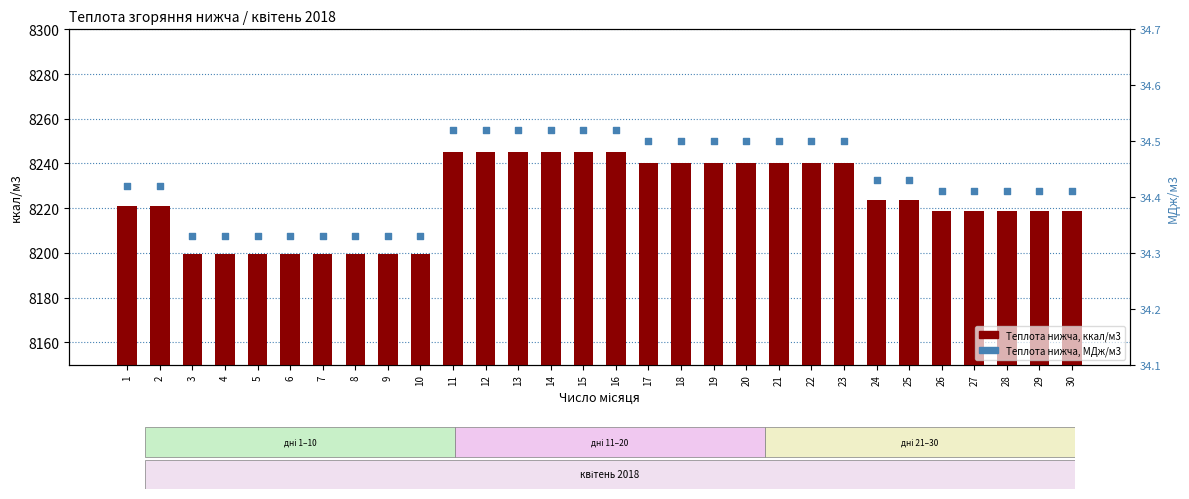

Which series has the largest total across all categories?

Теплота нижча, ккал/м3